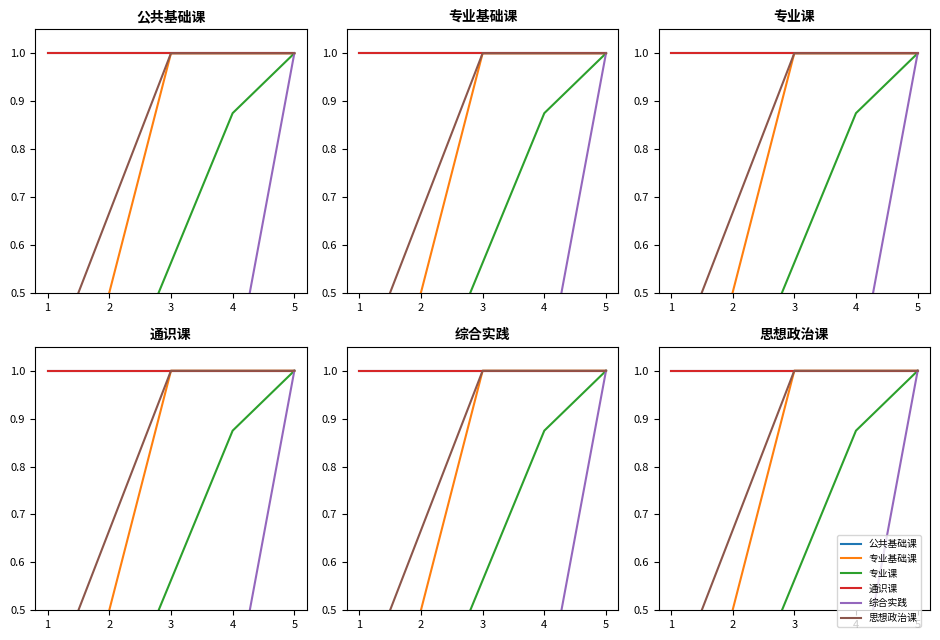

How many lines are shown in the chart?

6